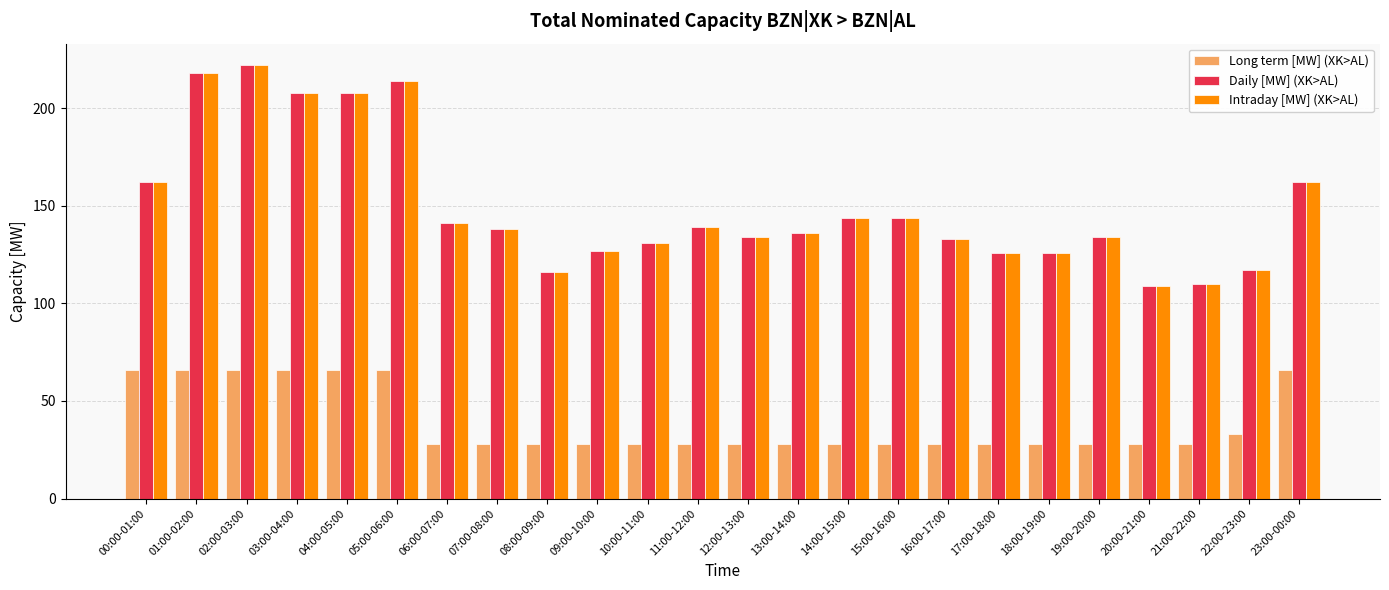

The Long term [MW] (XK>AL) series shows 43 at 07:00-08:00. True or false?

False